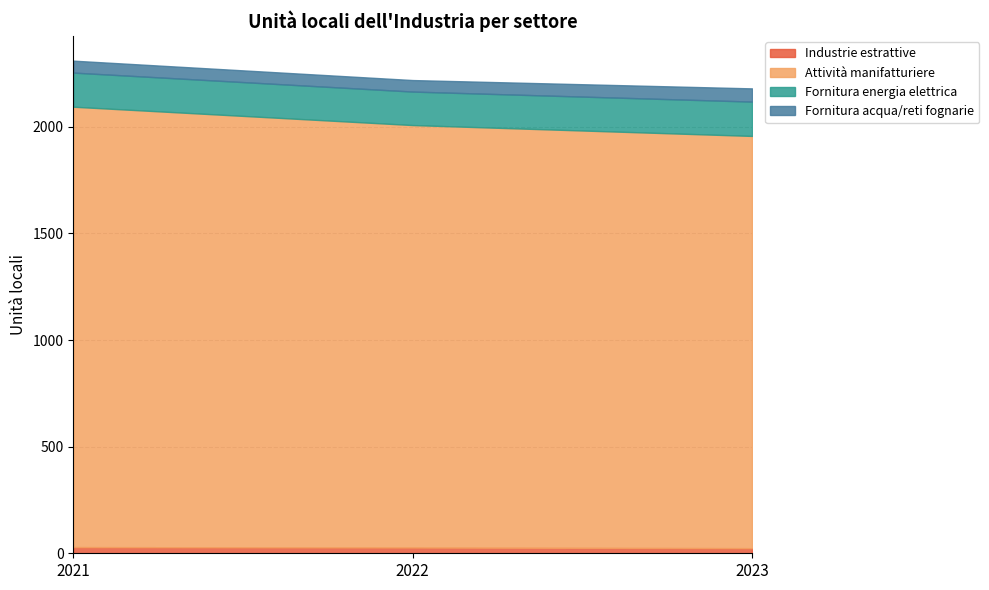

Which category has the lowest value across all series?

2023